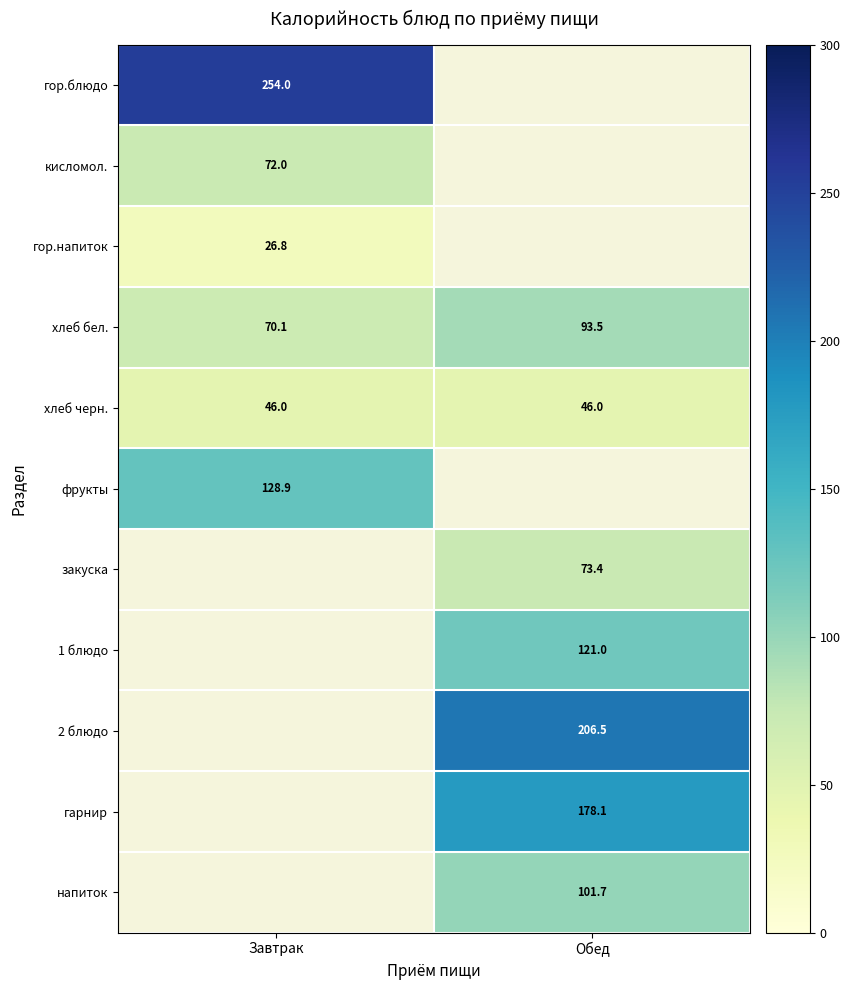

Where does the хлеб бел. series first go above 93?

Обед